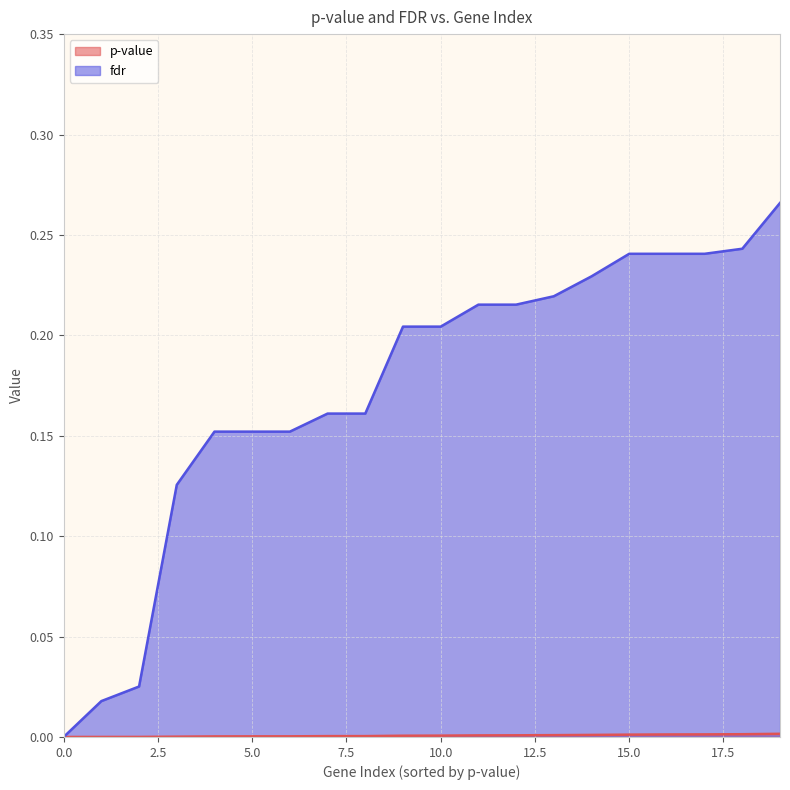

True or false: fdr and p-value intersect in this chart.

False